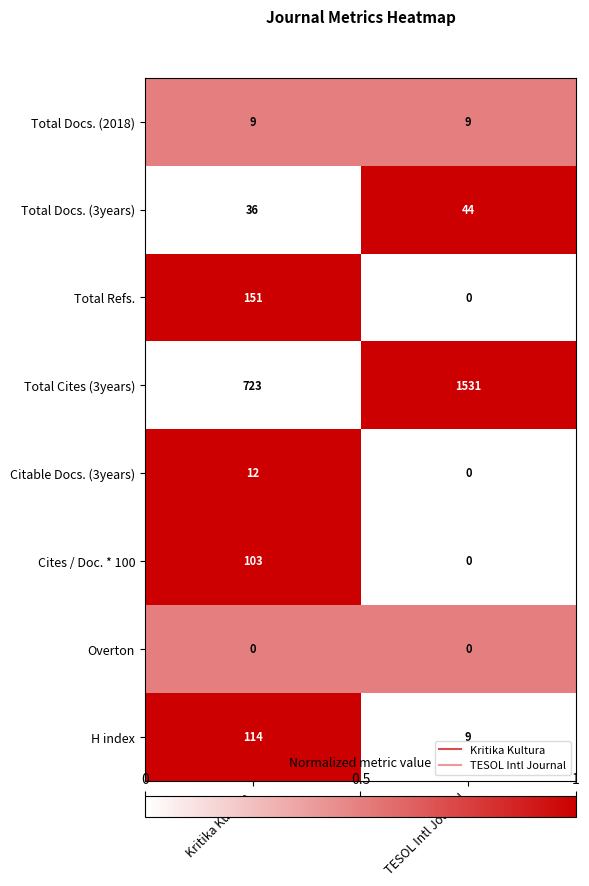

Is the value of Total Docs. (2018) at TESOL Intl Journal greater than the value of Total Refs. at TESOL Intl Journal?

Yes